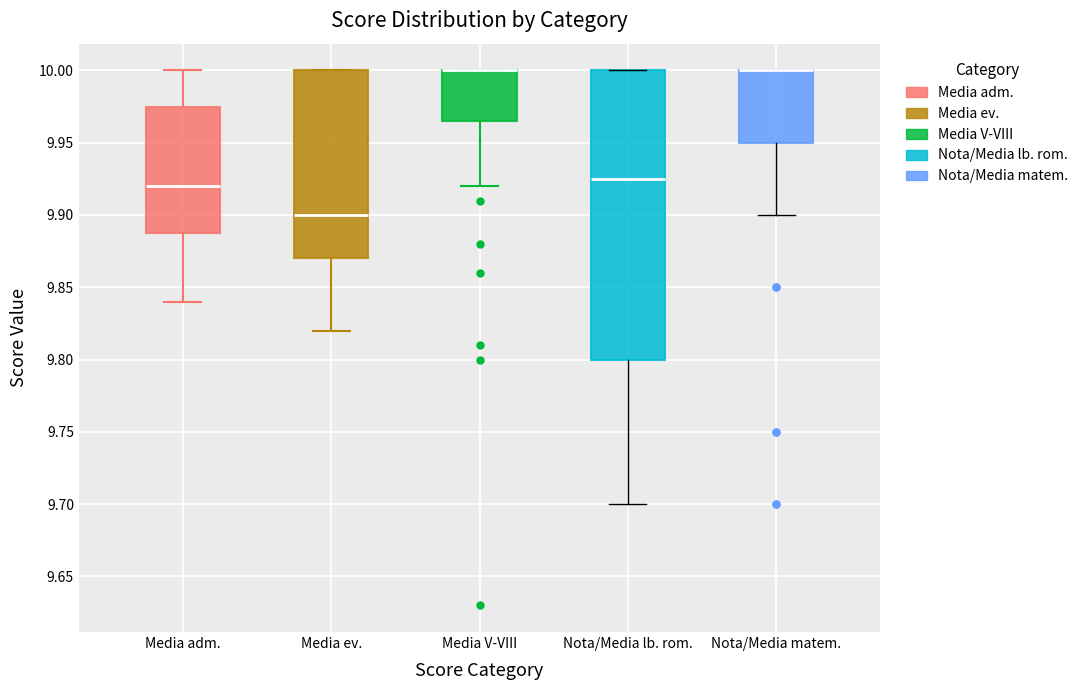

Reading left to right, read every box against the y-axis: the position of its median line, the range the box covers, and the ends of its whiskers. The values are not printed on the chart, so give them approximately, as read against the axis.

Media adm.: median 9.920, box 9.890 to 9.975, whiskers 9.840 to 10.000
Media ev.: median 9.900, box 9.870 to 10.000, whiskers 9.820 to 10.000
Media V-VIII: median 10.000 (drawn on the box's upper edge), box 9.965 to 10.000, whiskers 9.920 to 10.000
Nota/Media lb. rom.: median 9.925, box 9.800 to 10.000, whiskers 9.700 to 10.000
Nota/Media matem.: median 10.000 (drawn on the box's upper edge), box 9.950 to 10.000, whiskers 9.900 to 10.000